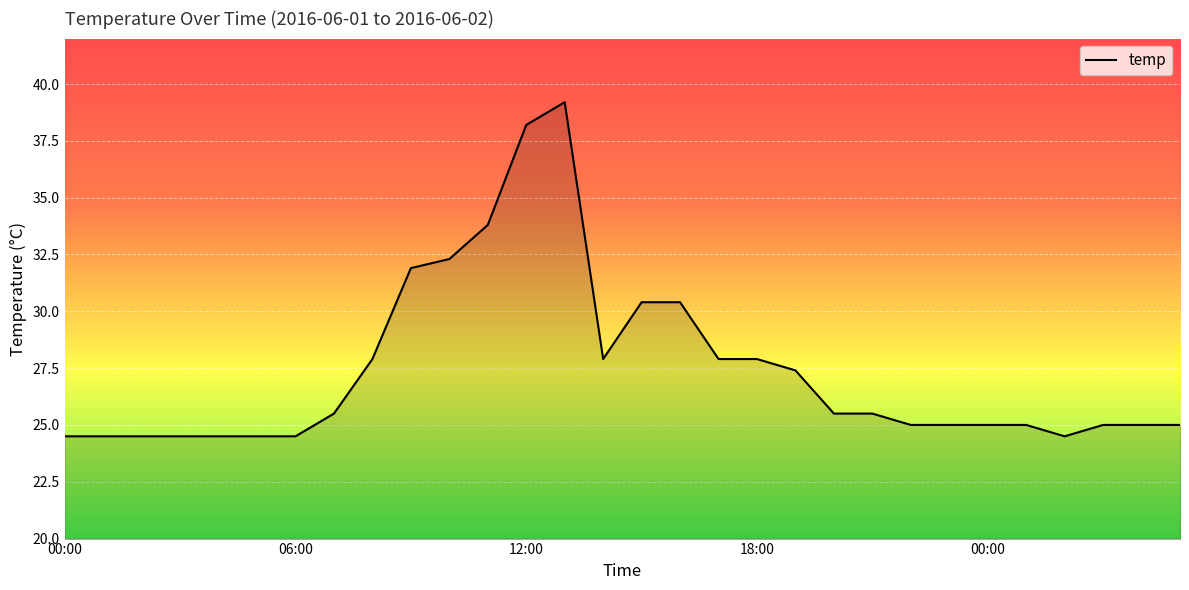

What is the maximum value shown in the chart?

39.2